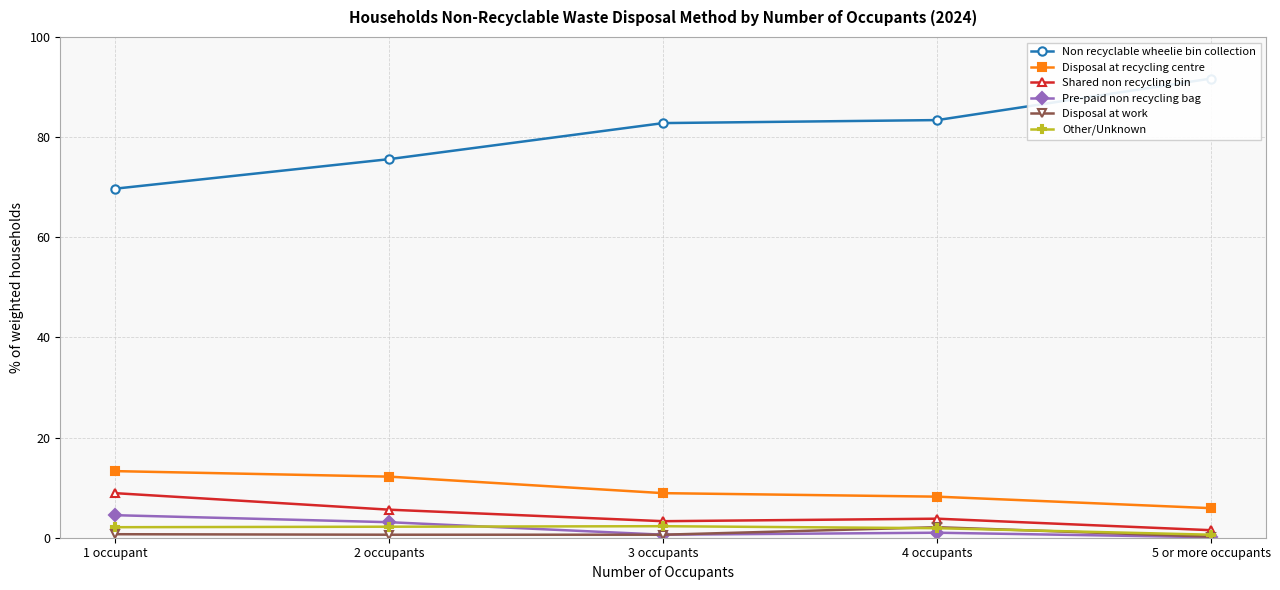

In Other/Unknown, how many points are higher than both neighbors (excluding endpoints)?

1